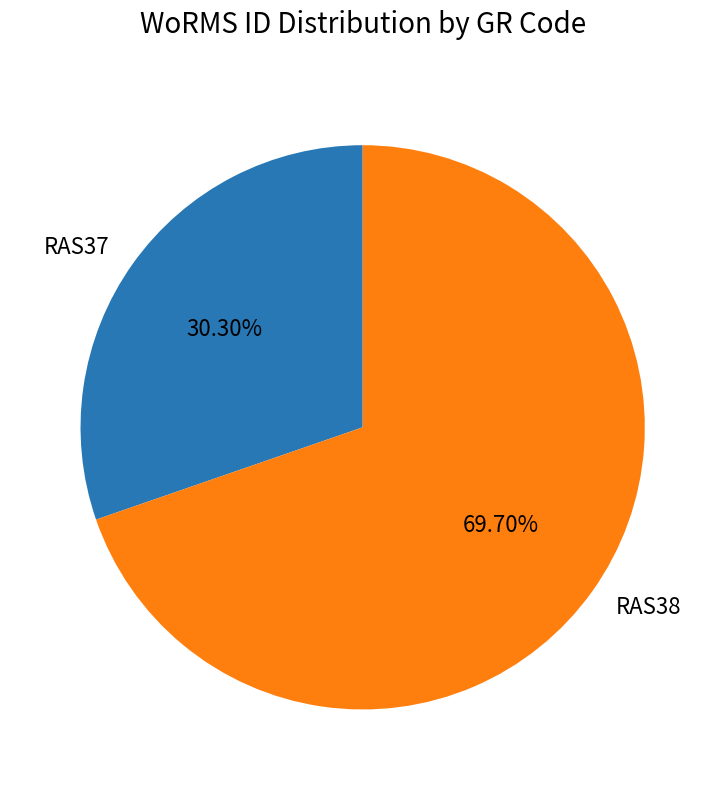

Do RAS37 and RAS38 together represent more than half of the pie?

Yes